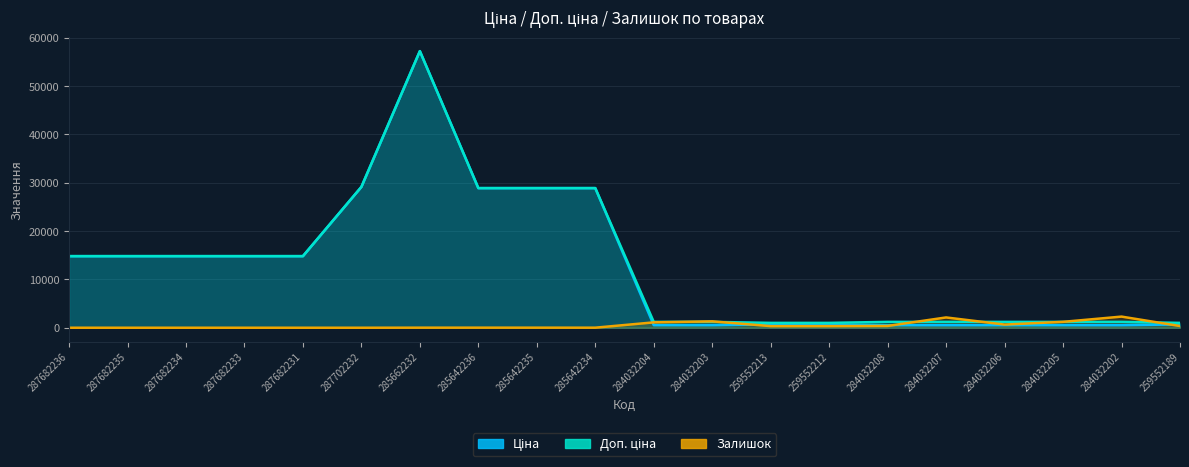

What is the sum of all Доп. ціна values?

258690.4